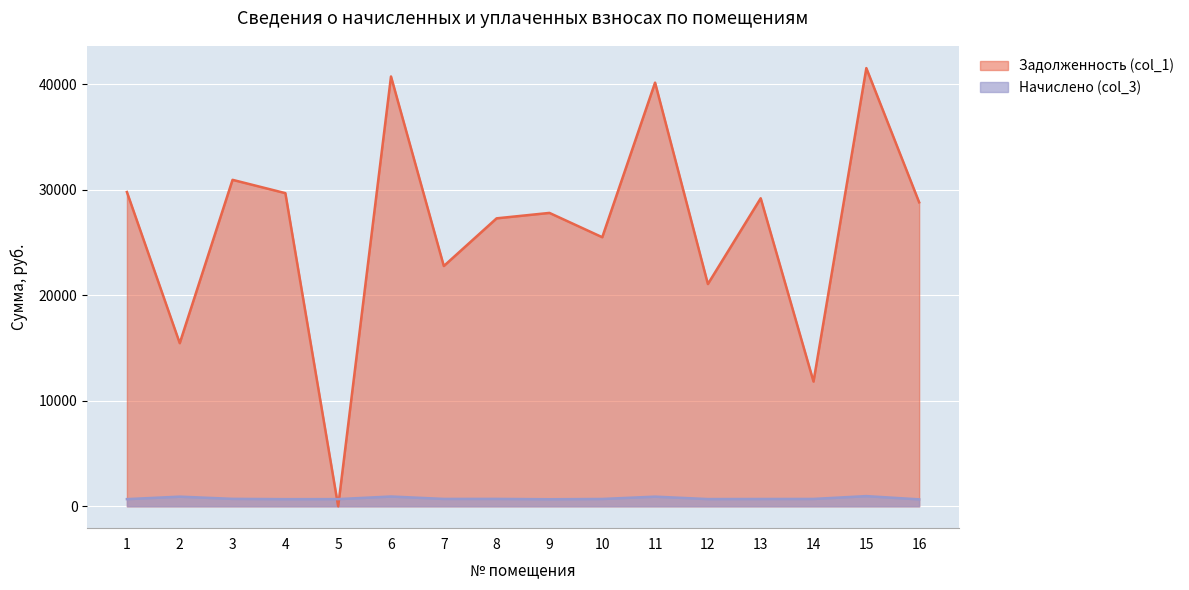

At which category is the sum across all series the highest?

15